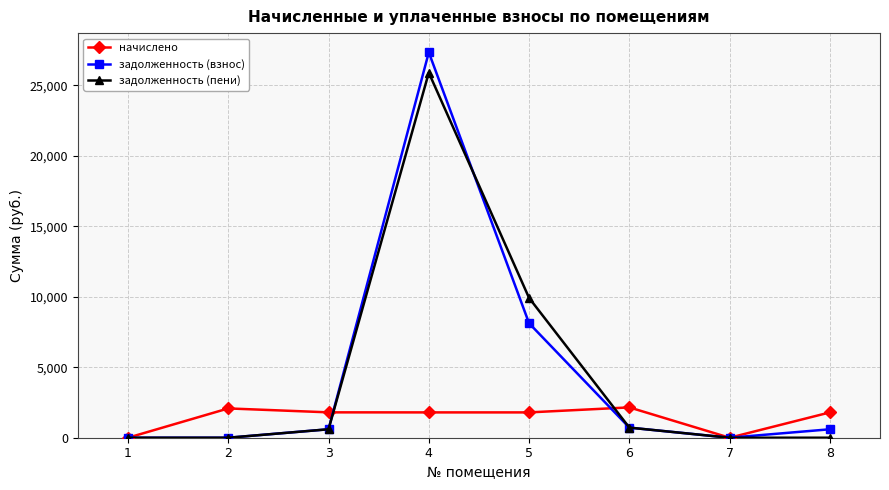

What is the value of the задолженность (пени) point at the 6th from the left?

717.3